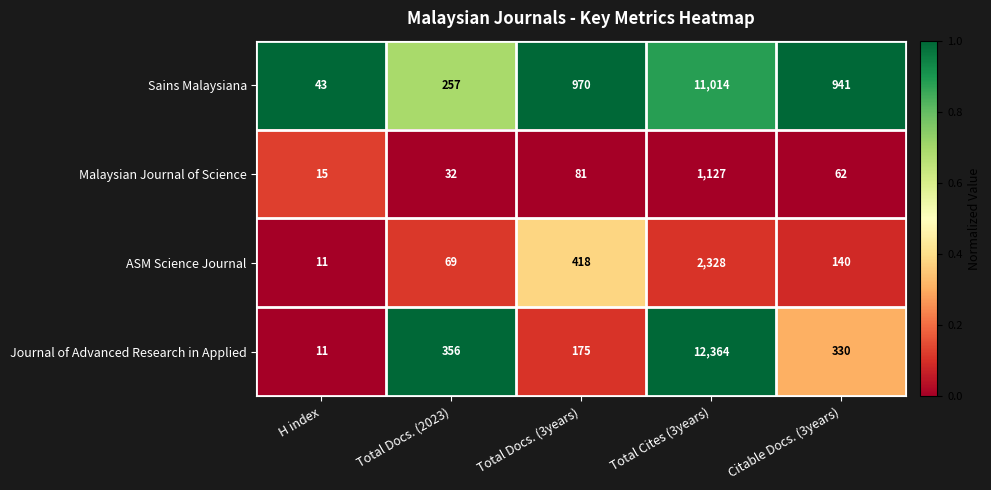

Where is Malaysian Journal of Science nearest to the value 571?

Total Docs. (3years)